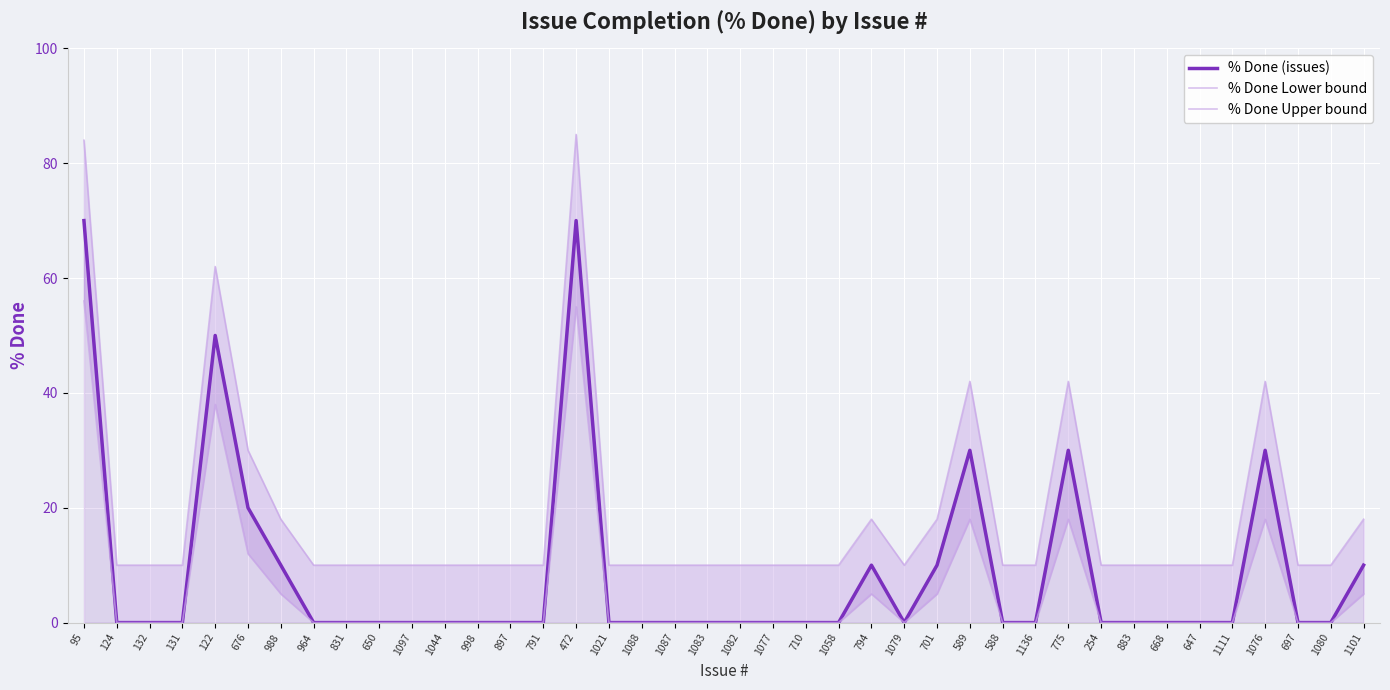

What is the spread (max minus min) of values at 1077?

10